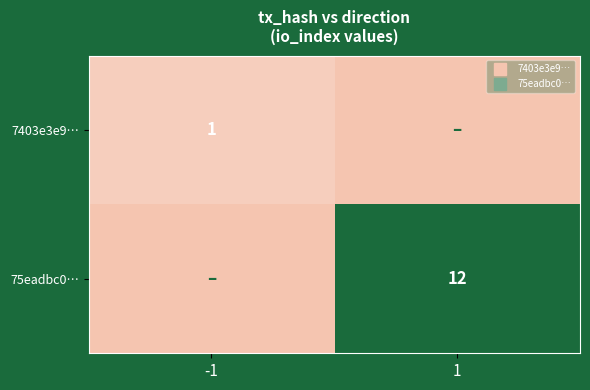

What is the spread (max minus min) of values at -1?

1